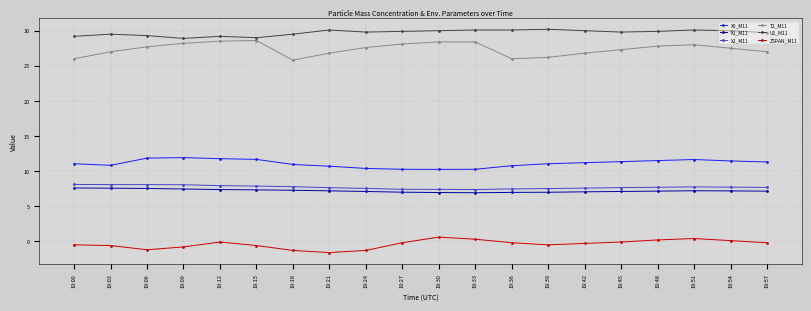

What is the sum of the X2_M11 values at 19:15 and 19:00?

16.0